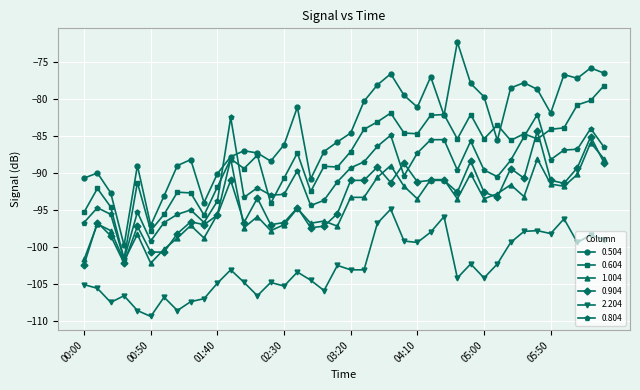

Which series has the largest total across all categories?

0.504